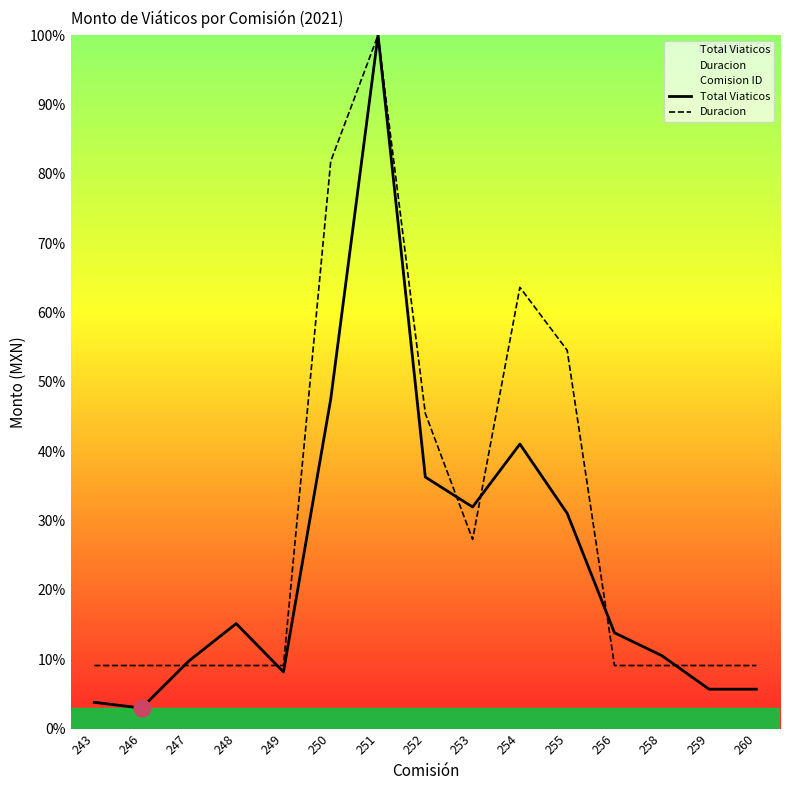

How many values in the Total Viaticos series are below 13?

7